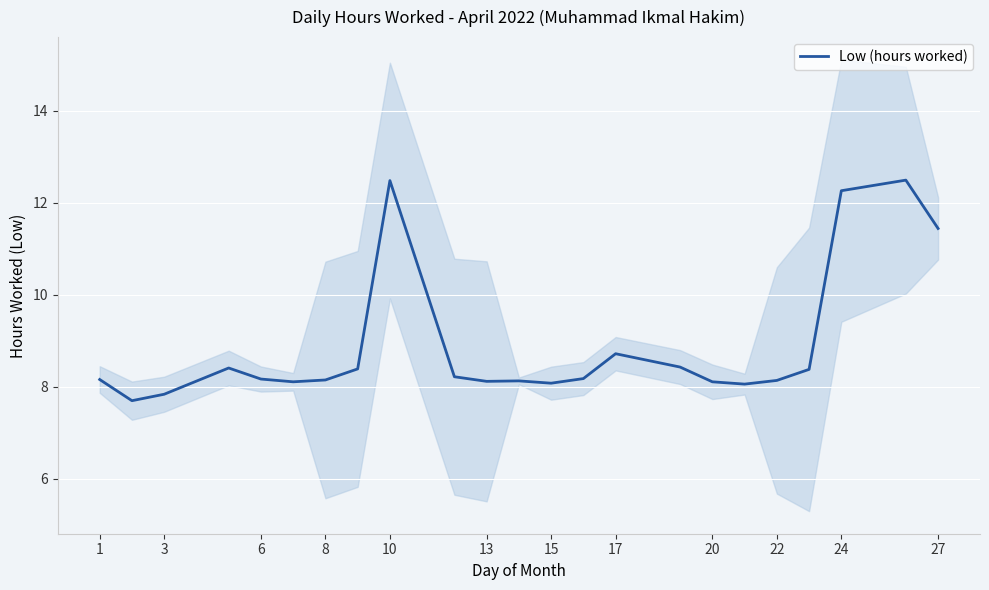

The value of Low (hours worked) at 15 is 8.1. True or false?

True